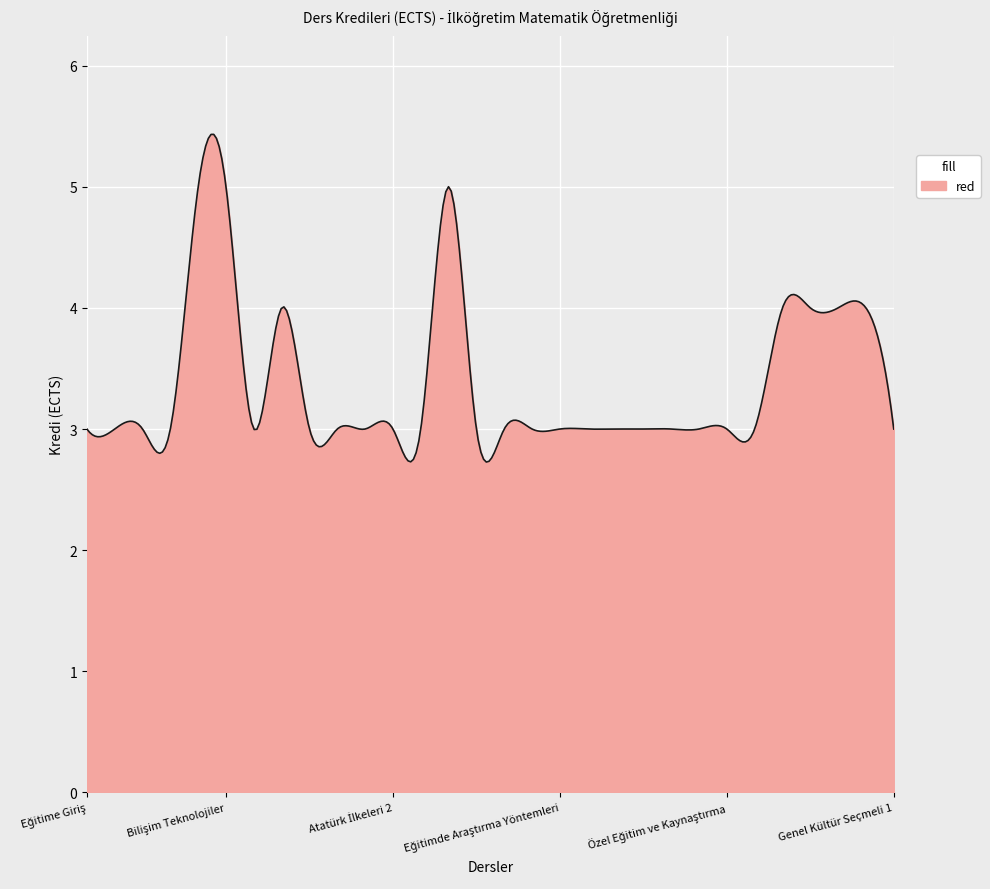

What is the difference between the maximum and minimum values?

2.7